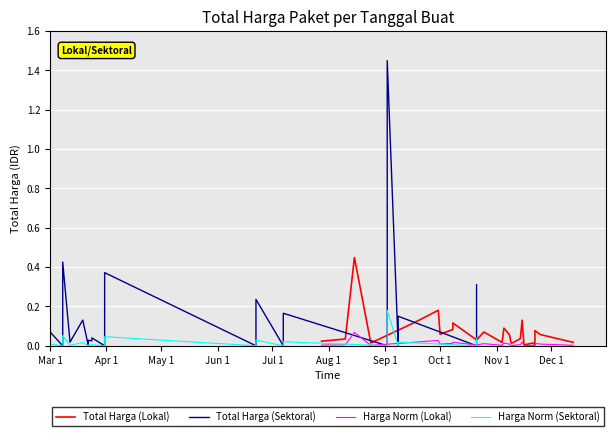

How many lines are shown in the chart?

4